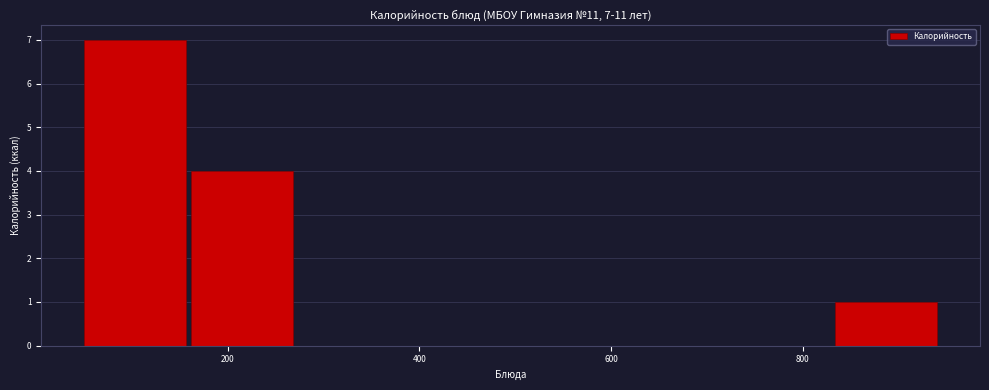

Over which range of the x-axis is the bar tallest?

40 to 160